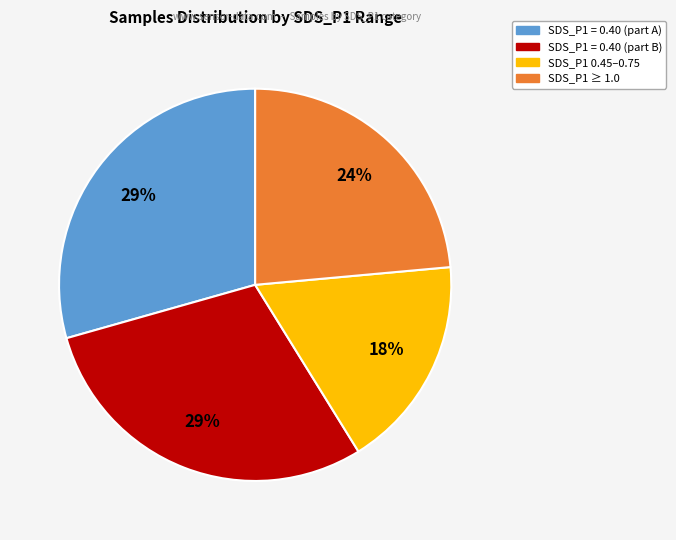

Is there any slice that represents more than half of the pie?

No